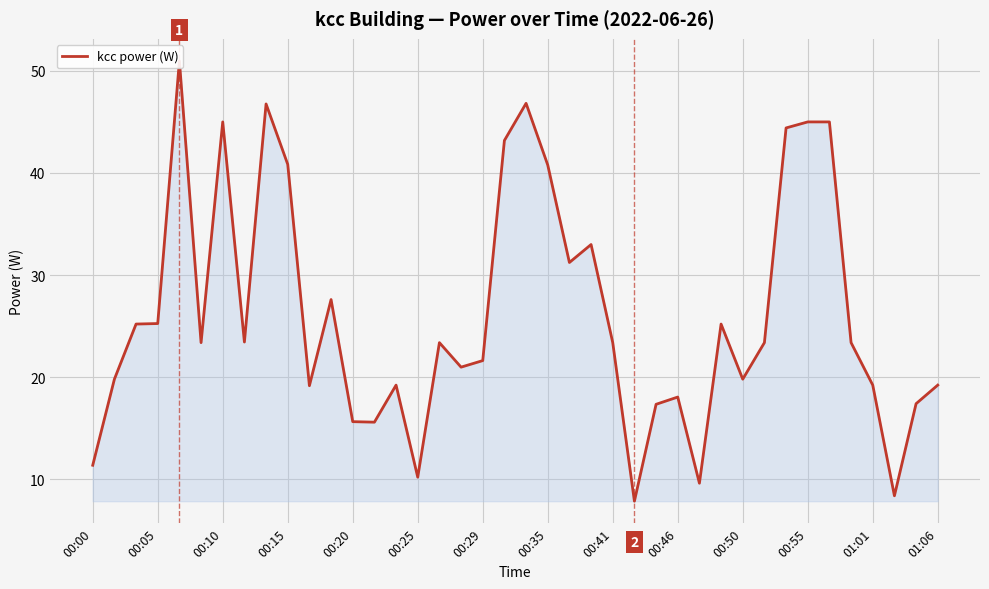

Read the value at 00:35.

40.8